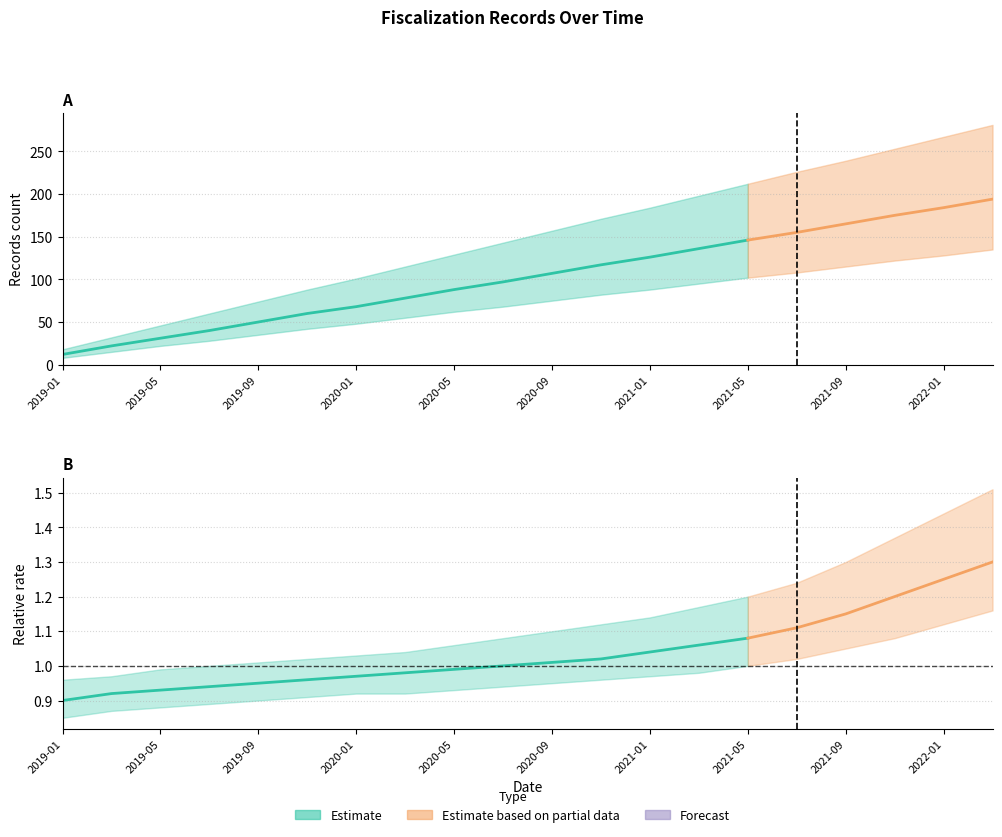

At which category does the chart reach its minimum across all series?

2019-01